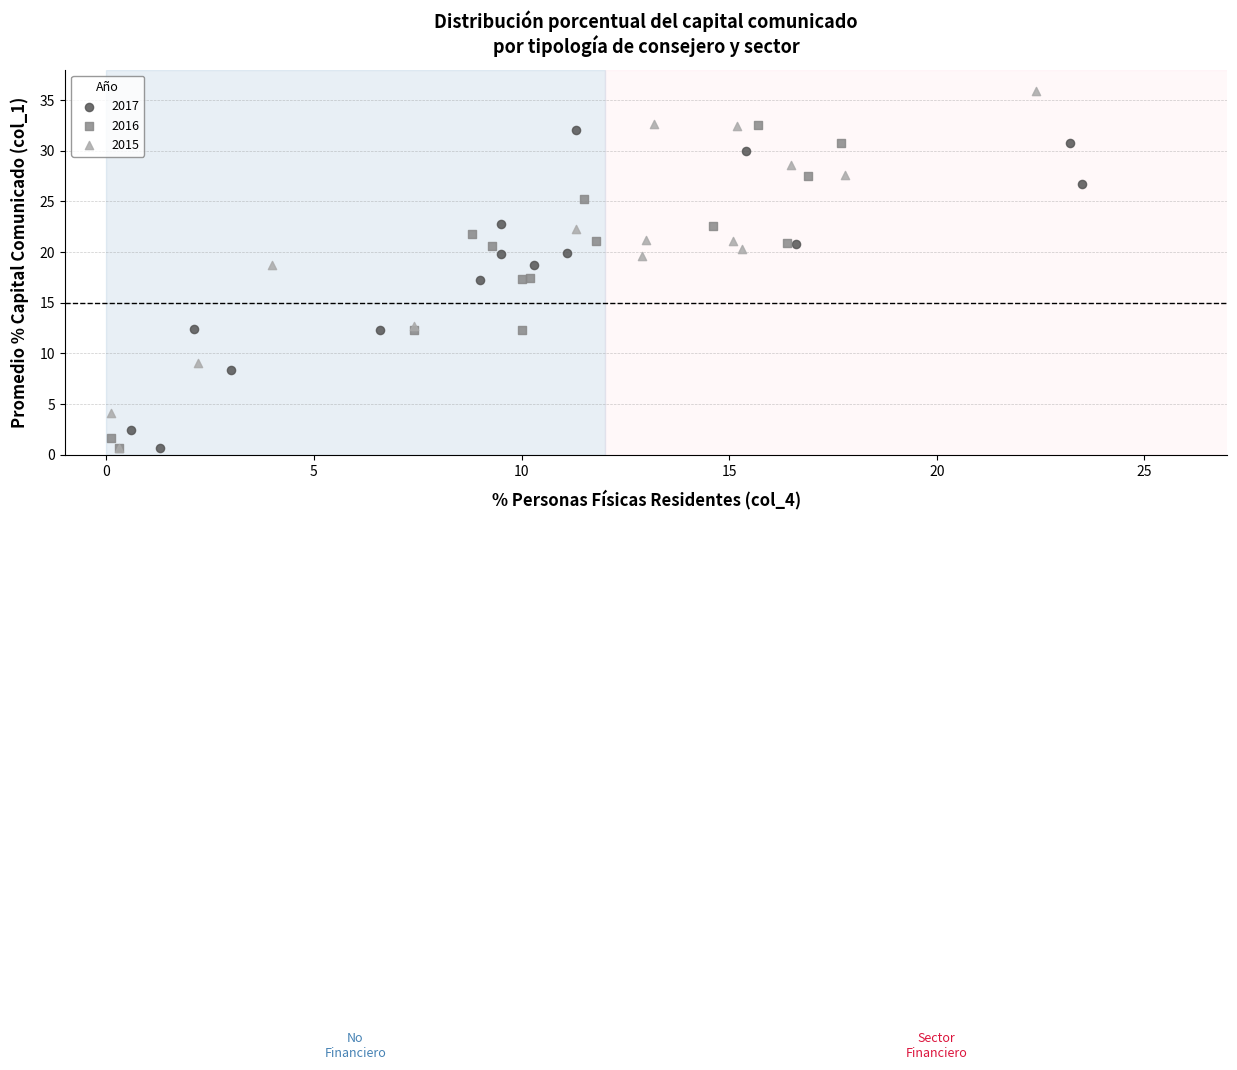

What are all the series names shown in the legend?

2017, 2016, 2015